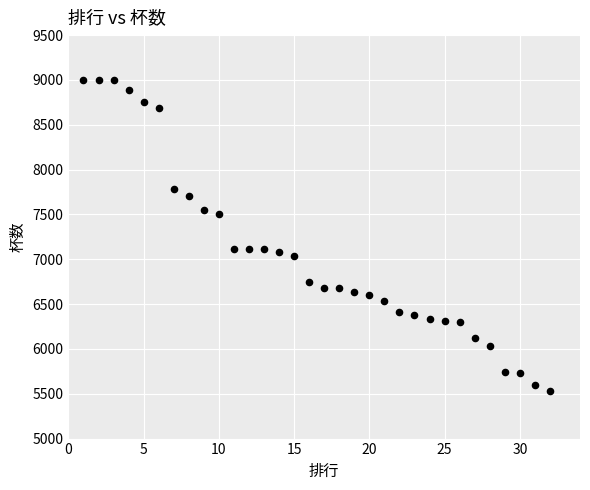

What is the range of X values (max minus min)?

31